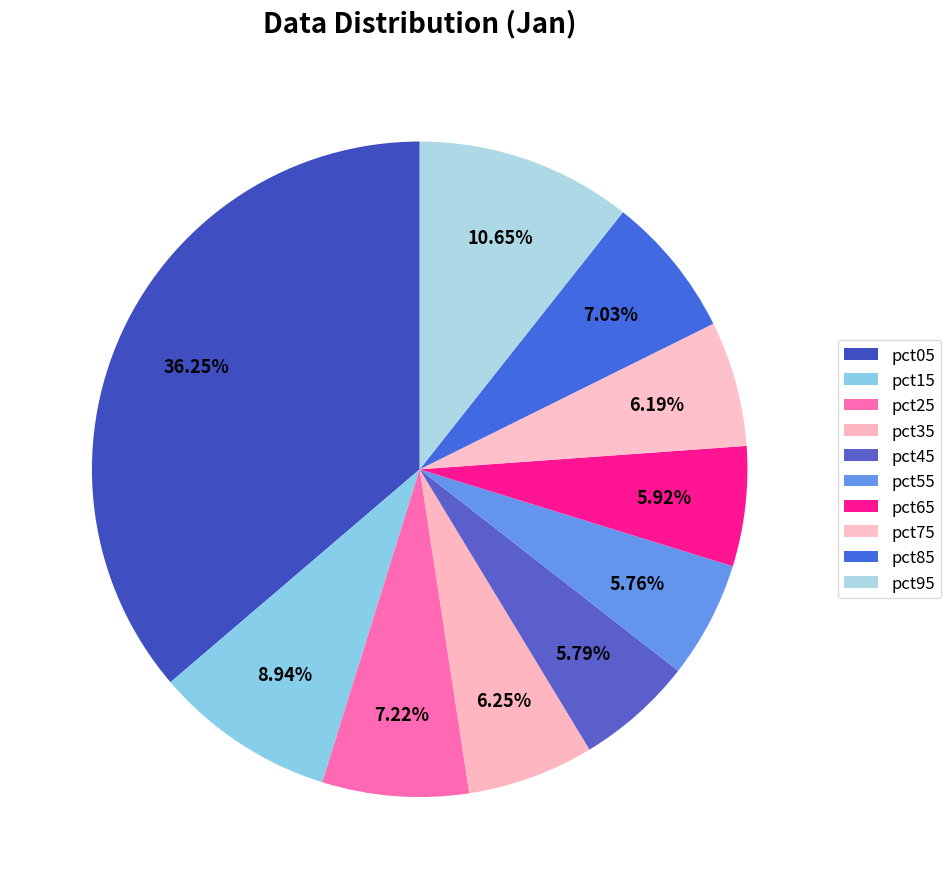

How many segments does this pie chart have?

10